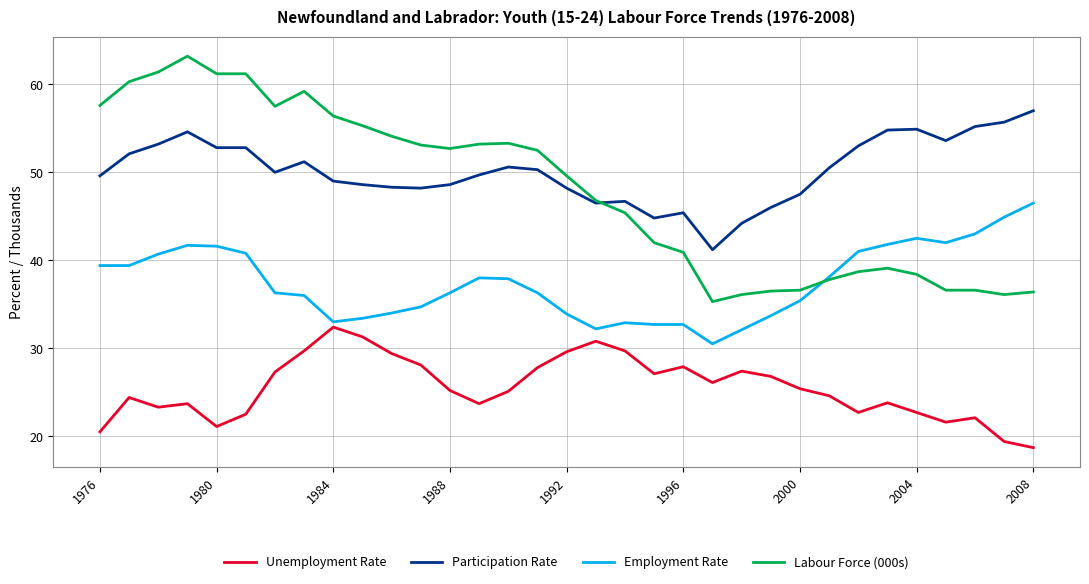

What is the smallest value displayed?

18.7